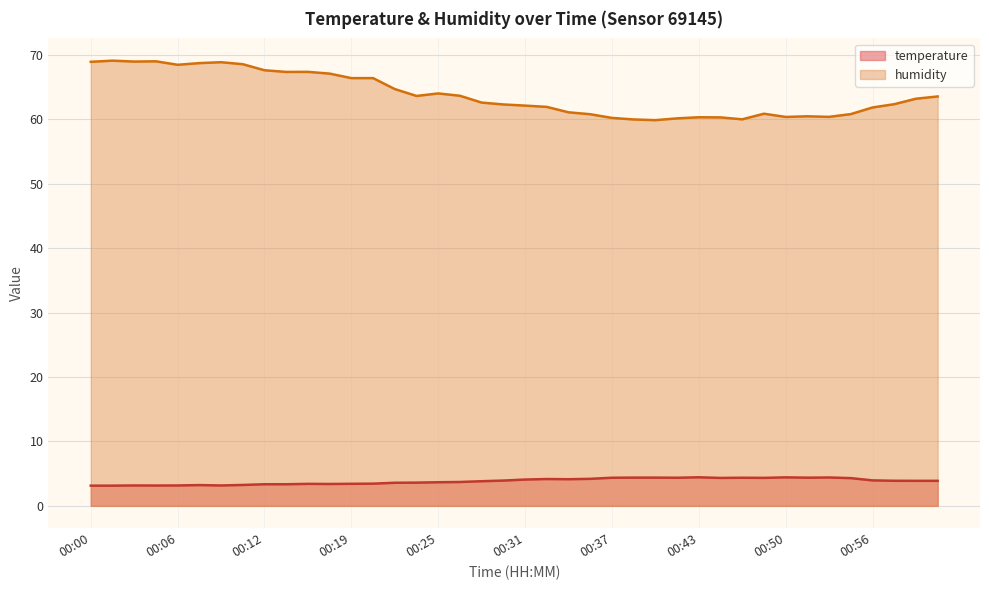

At how many categories does at least one series exceed 64?

16